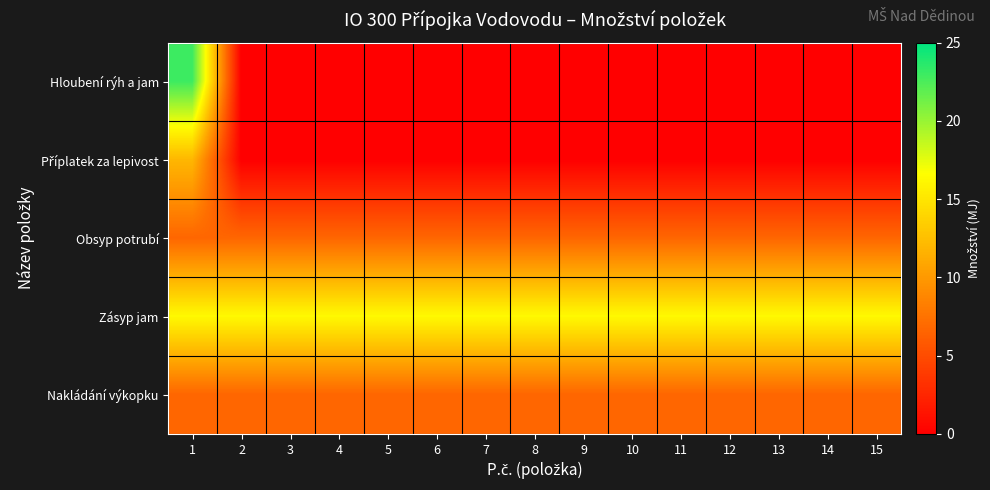

What is the spread (max minus min) of values at 11?

16.3